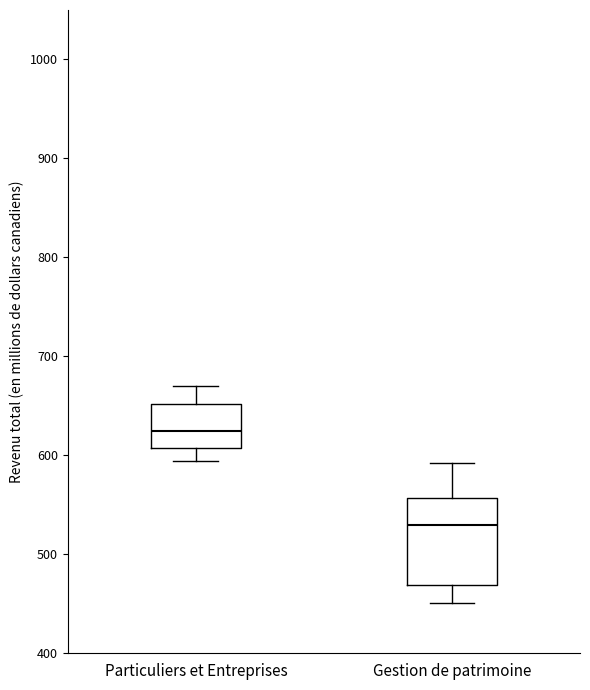

Reading left to right, read every box against the y-axis: the position of its median line, the range the box covers, and the ends of its whiskers. The values are not printed on the chart, so give them approximately, as read against the axis.

Particuliers et Entreprises: median 620, box 610 to 650, whiskers 590 to 670
Gestion de patrimoine: median 530, box 470 to 560, whiskers 450 to 590